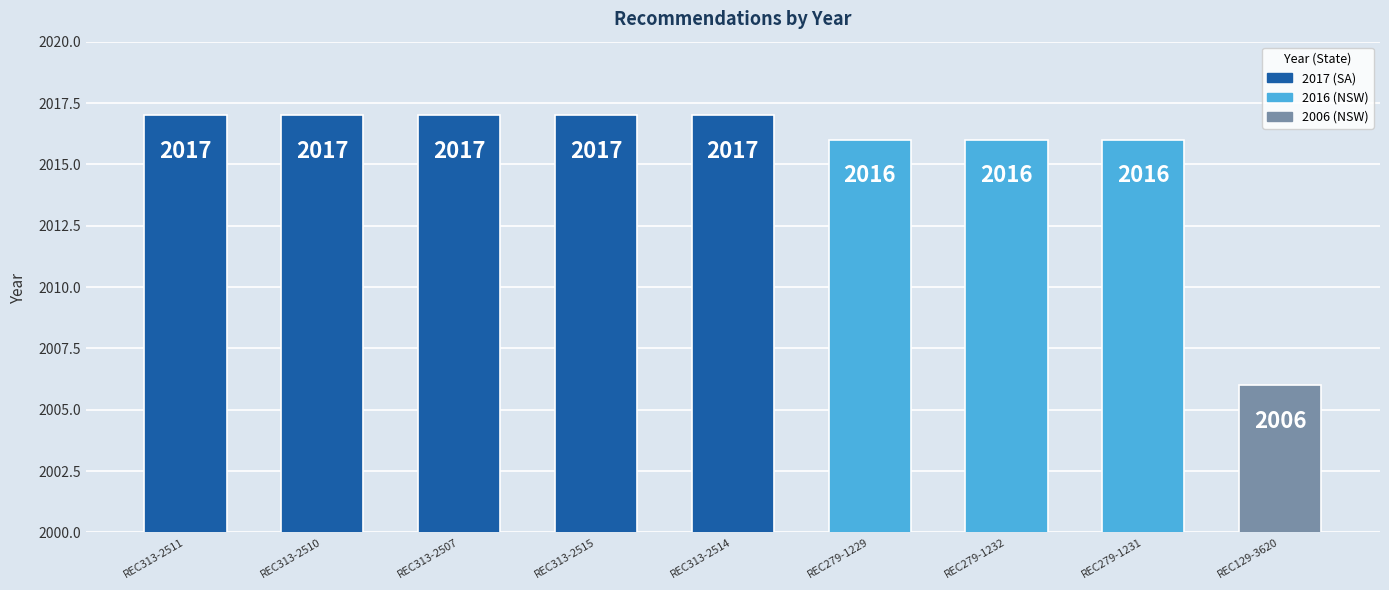

What is the minimum value shown in the chart?

2006